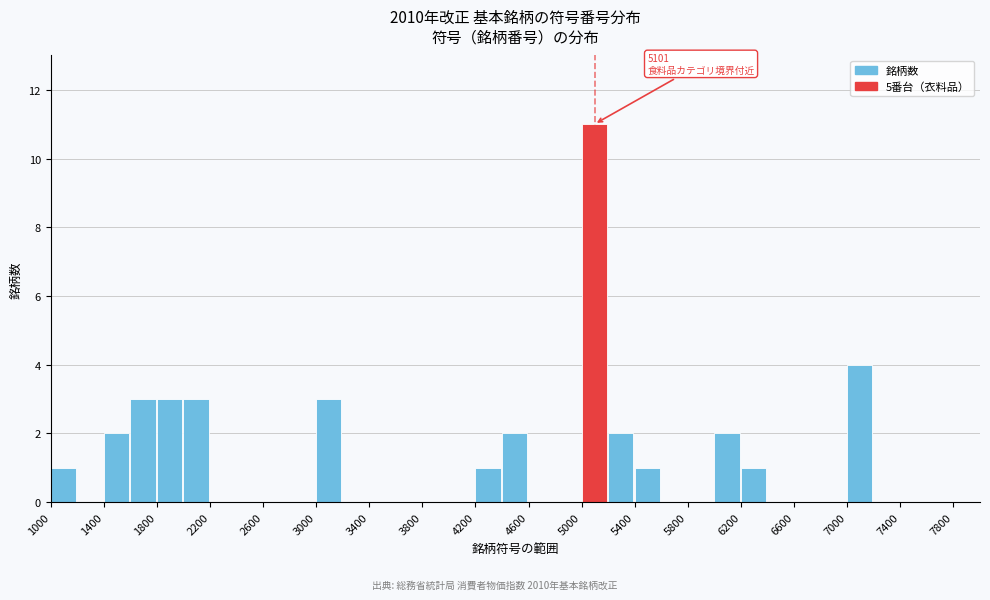

Over which range of the x-axis is the bar tallest?

5000 to 5200